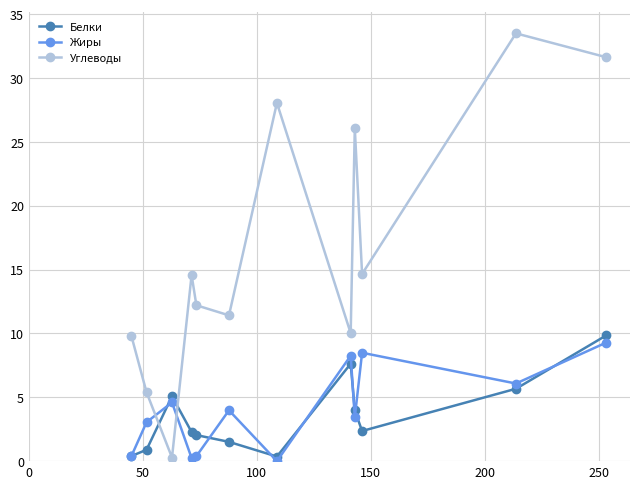

True or false: Углеводы has more than 0 points higher than both neighbors.

True